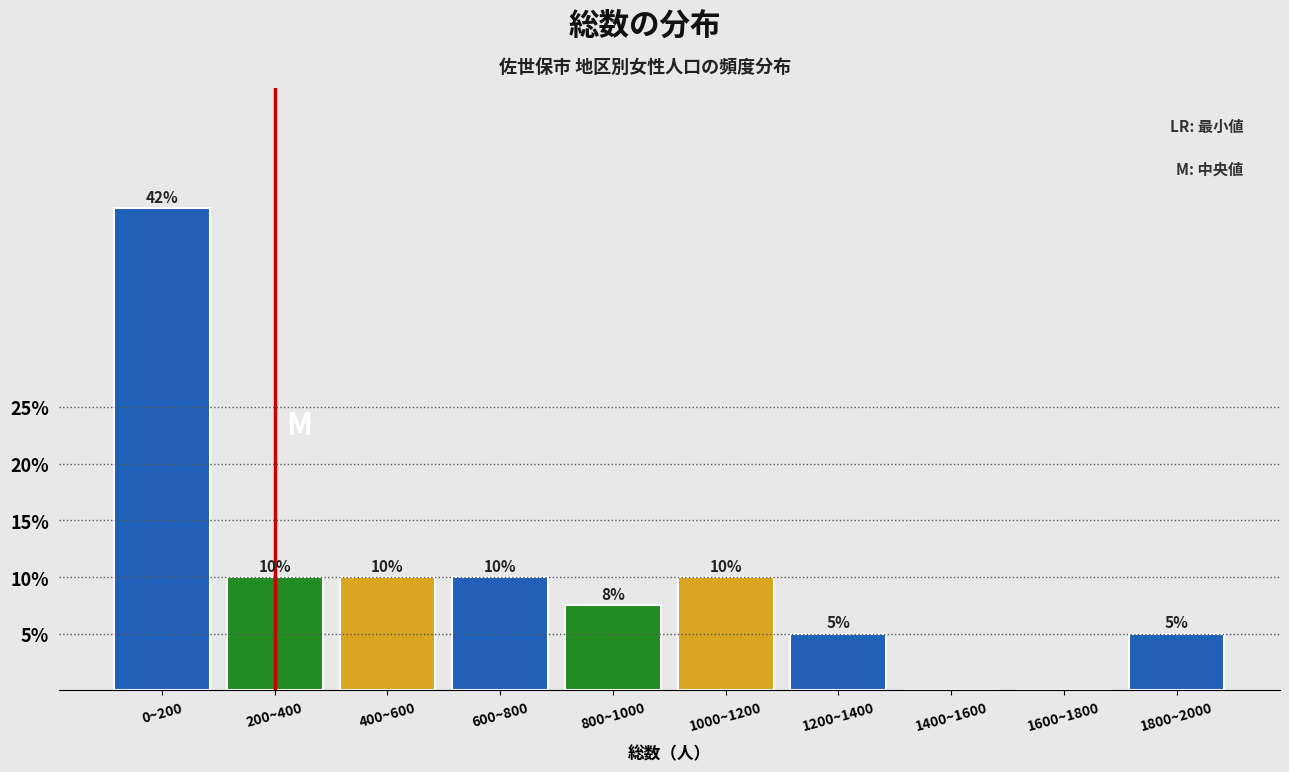

Which label corresponds to the largest value in the chart?

0~200